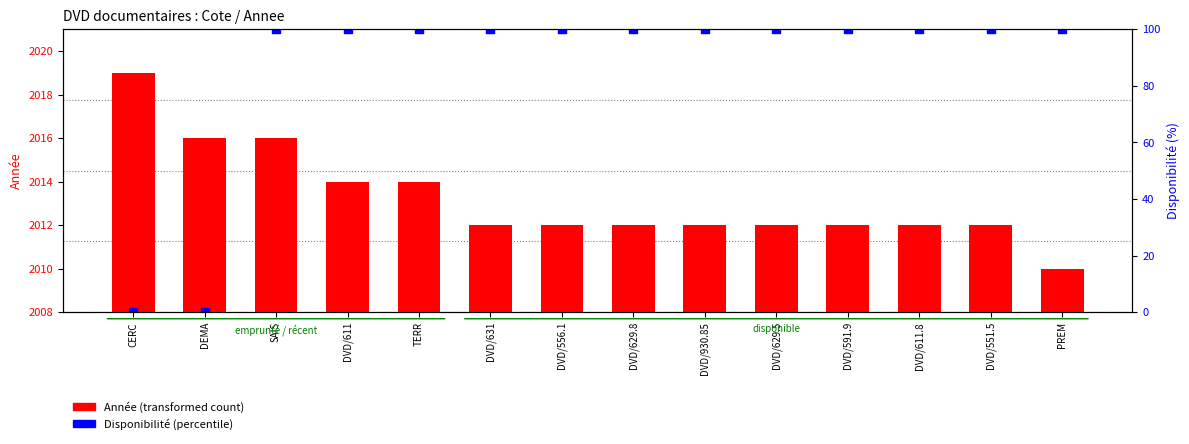

What are all the series names shown in the legend?

Année (transformed count), Disponibilité (percentile)